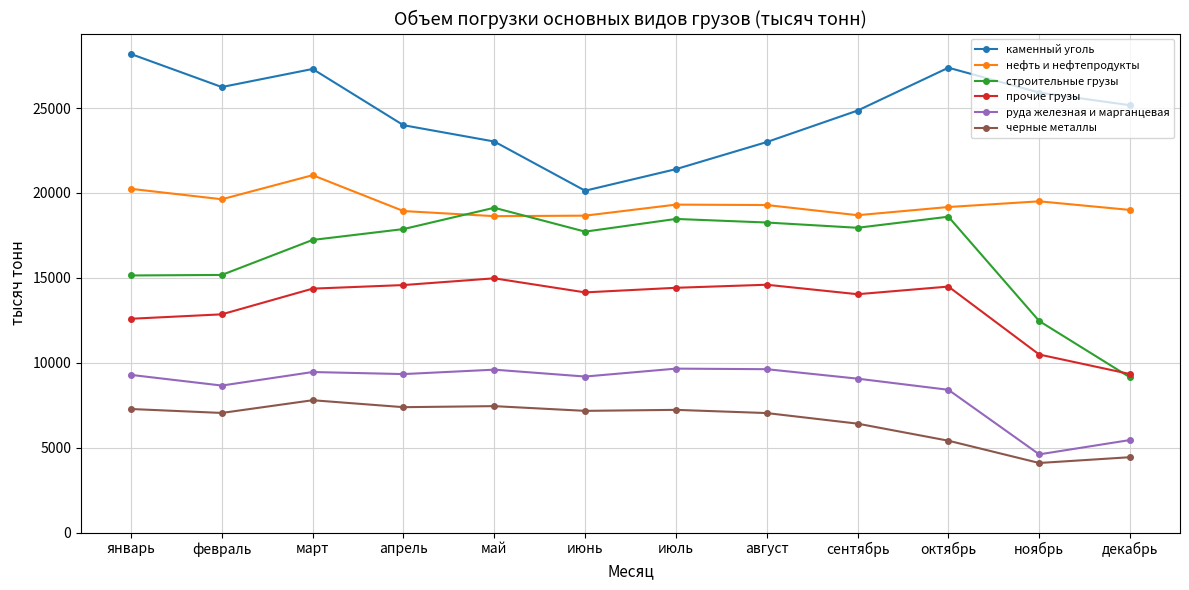

What is the sum of the прочие грузы values at март and ноябрь?

24846